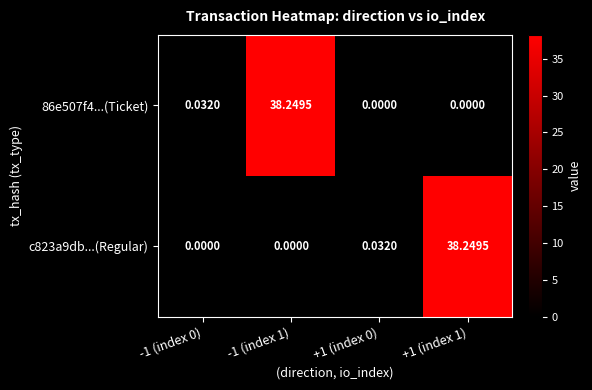

How many series are shown in this chart?

2